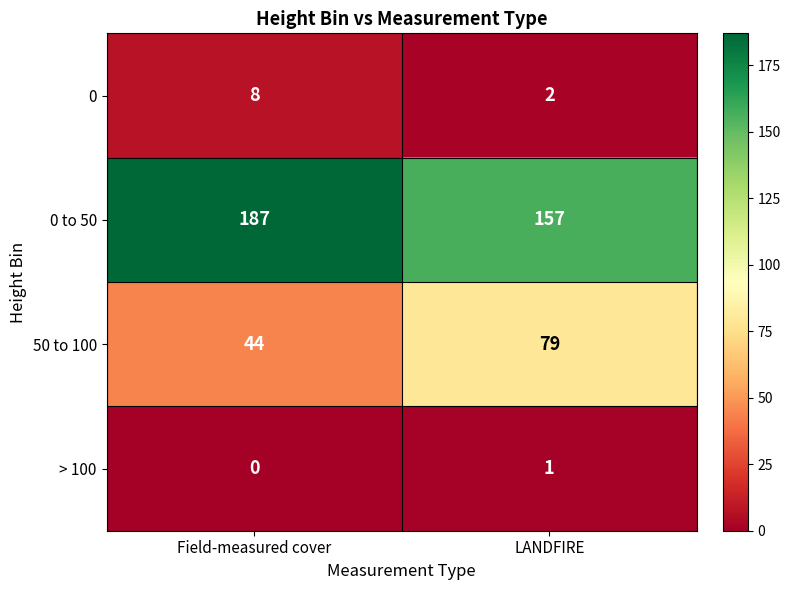

How many data points does each series have?

2